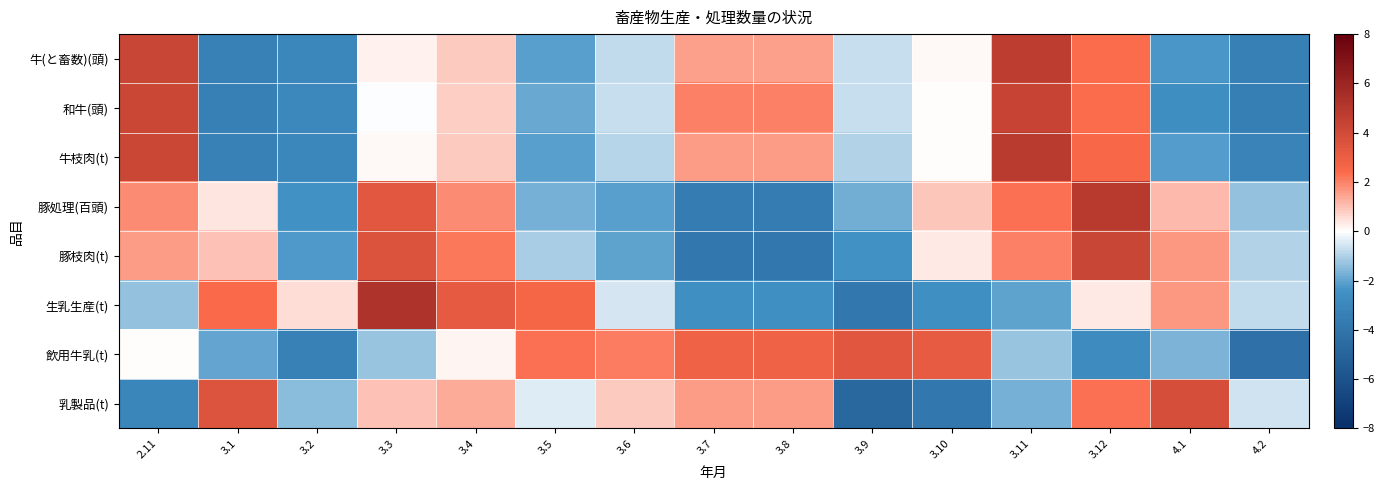

Which series has the largest range (max minus min)?

生乳生産(t)